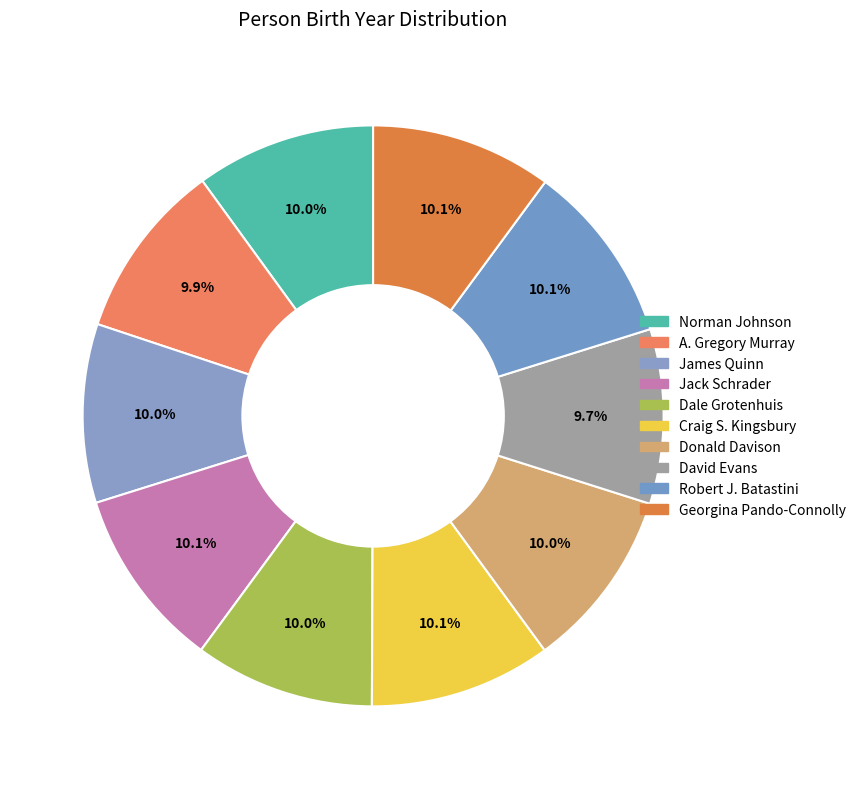

To the nearest percent, what is the combined percentage of Norman Johnson and Robert J. Batastini?

20%